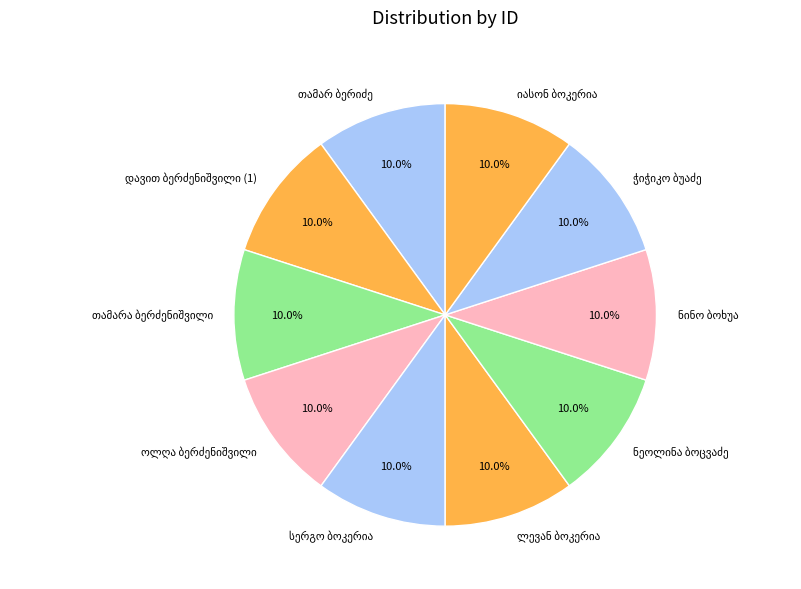

Does any single category account for the majority?

No